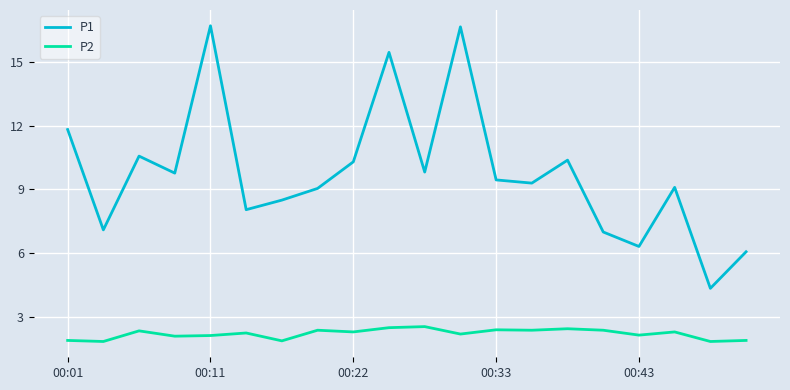

Does the chart display data point markers on the line(s)?

No